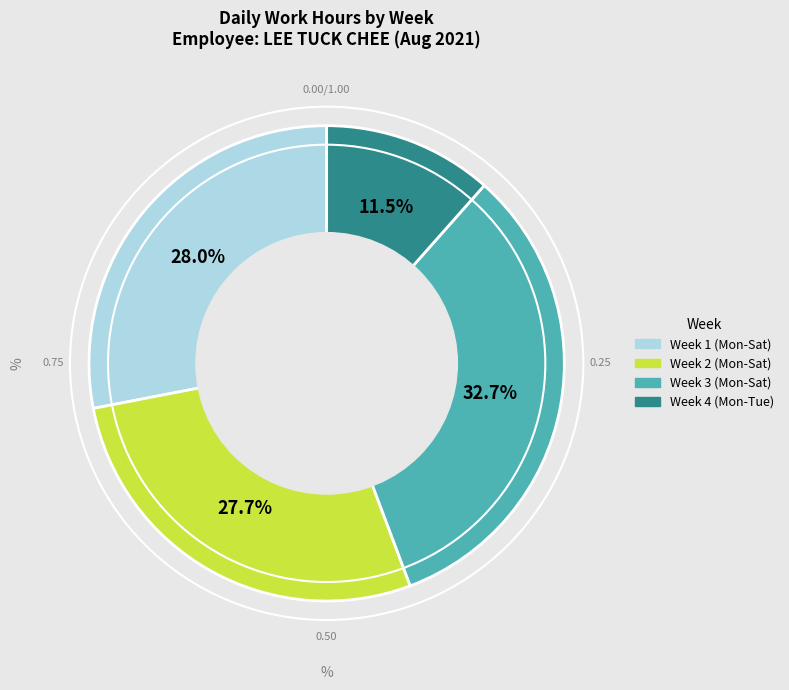

Count the number of slices in the pie.

4